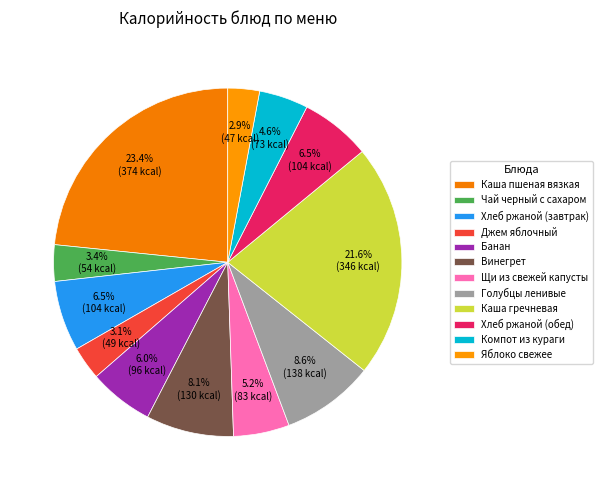

Is the sum of Джем яблочный and Щи из свежей капусты greater than half?

No